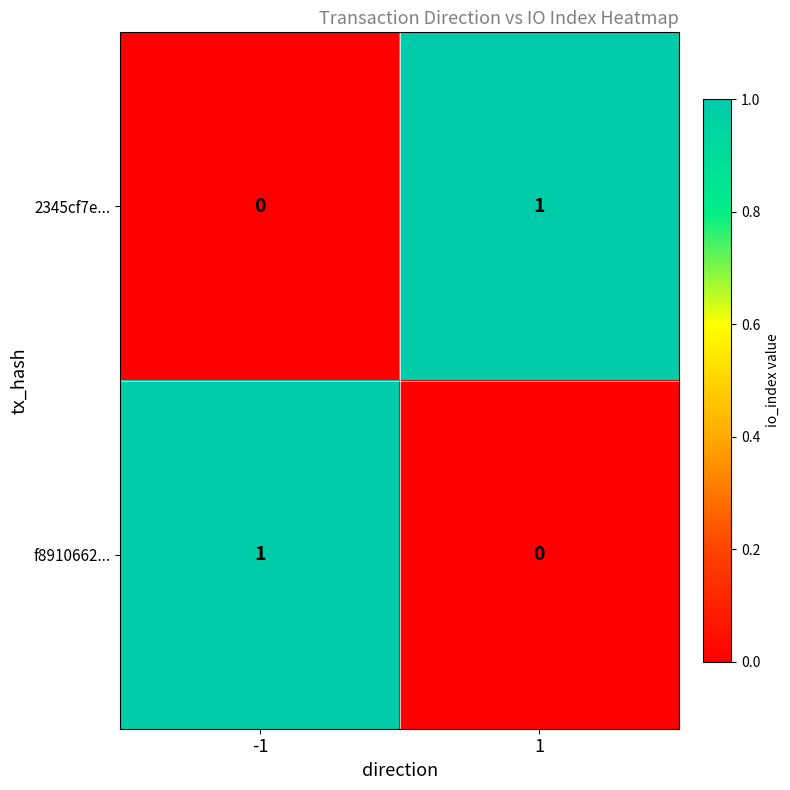

Reading left to right, what are all the values shown in this chart?

2345cf7e...: -1=0	1=1
f8910662...: -1=1	1=0